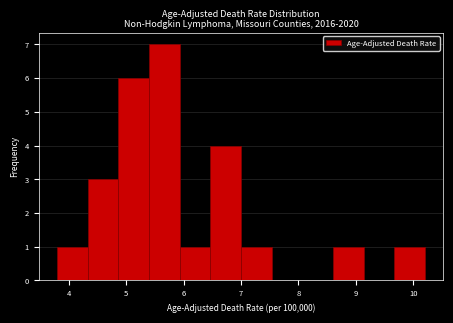

Reading left to right, list every bar in this chart as the range it spans on the x-axis followed by its height. Neither the bar edges nor the heights are printed on the chart, so give them approximately, as read against the axes.

3.8 to 4.3: 1
4.3 to 4.9: 3
4.9 to 5.4: 6
5.4 to 5.9: 7
5.9 to 6.5: 1
6.5 to 7.0: 4
7.0 to 7.5: 1
7.5 to 8.1: 0
8.1 to 8.6: 0
8.6 to 9.1: 1
9.1 to 9.7: 0
9.7 to 10.2: 1